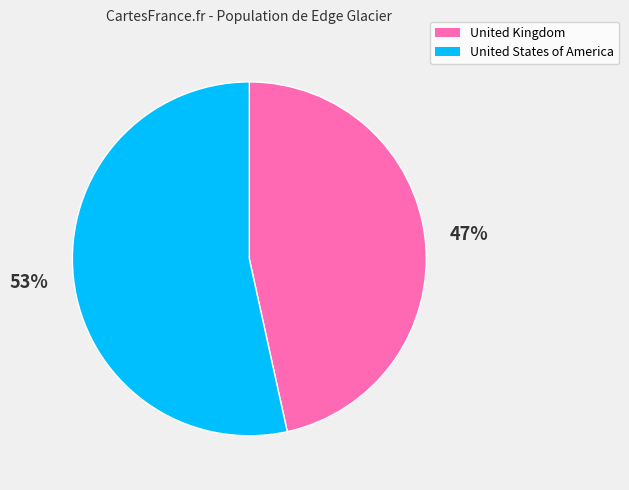

True or false: United States of America accounts for 53% of the total.

True